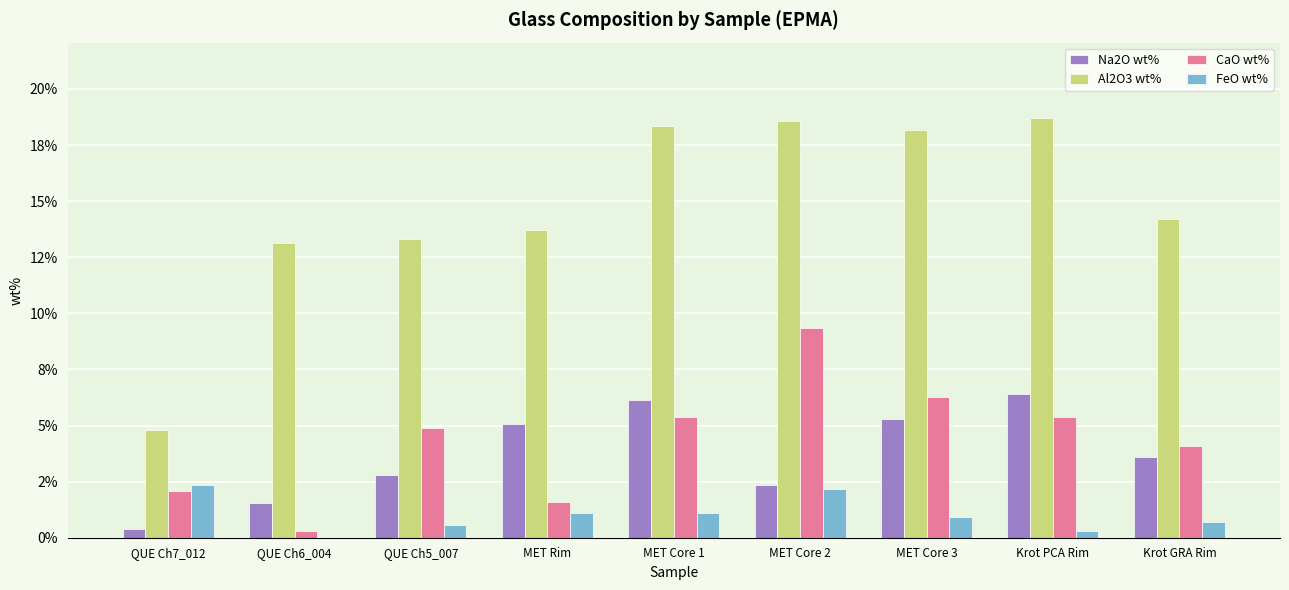

Between MET Core 3 and MET Core 2, which is larger?

MET Core 3